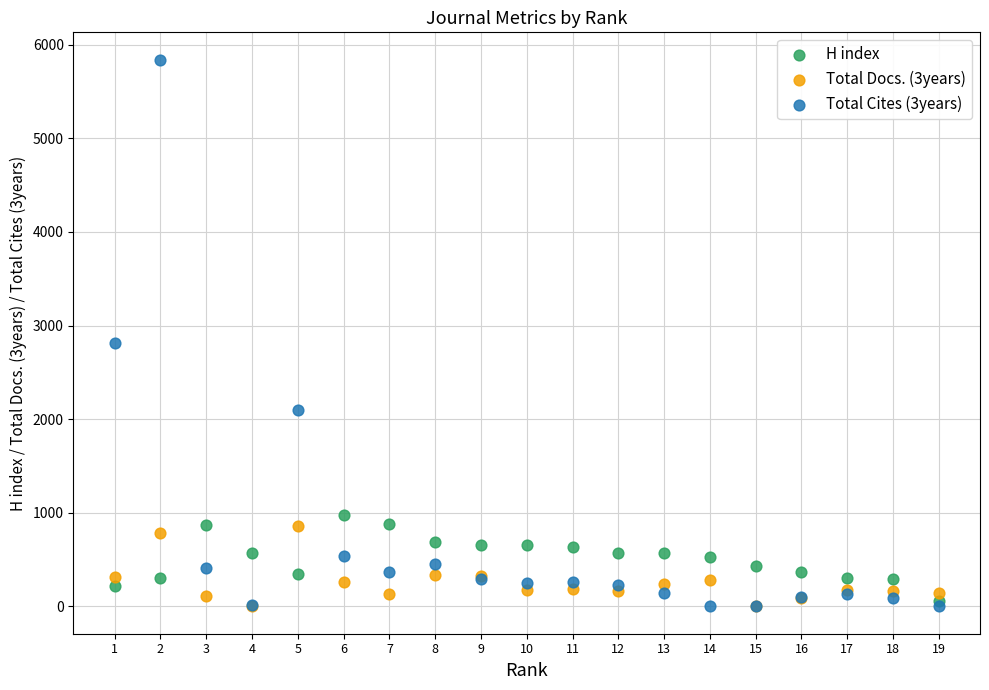

Across all series, what Y value is closest to 2920?

2816